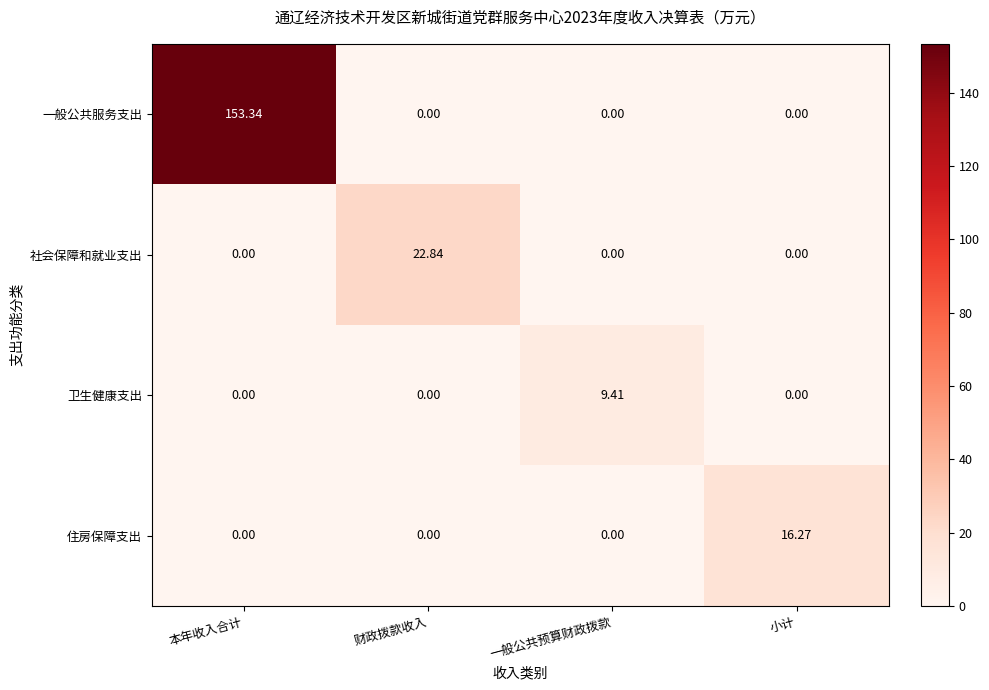

Which series has the widest spread of values?

一般公共服务支出